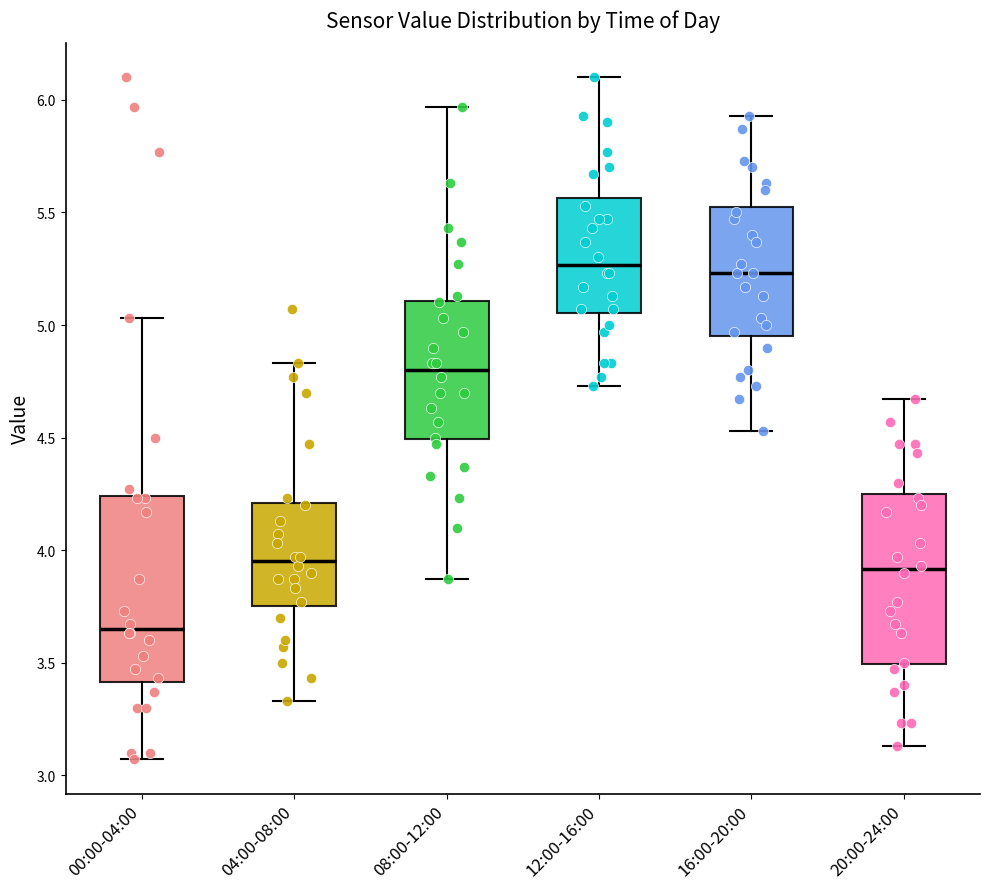

Reading left to right, transcribe this box plot: for each box, give where its median line is, the range the box spans, and where its two whiskers end, as read against the y-axis. The values are not printed on the chart, so give them approximately, as read against the axis.

00:00-04:00: median 3.65, box 3.40 to 4.25, whiskers 3.05 to 5.05
04:00-08:00: median 3.95, box 3.75 to 4.20, whiskers 3.35 to 4.85
08:00-12:00: median 4.80, box 4.50 to 5.10, whiskers 3.85 to 5.95
12:00-16:00: median 5.25, box 5.05 to 5.55, whiskers 4.75 to 6.10
16:00-20:00: median 5.25, box 4.95 to 5.55, whiskers 4.55 to 5.95
20:00-24:00: median 3.90, box 3.50 to 4.25, whiskers 3.15 to 4.65